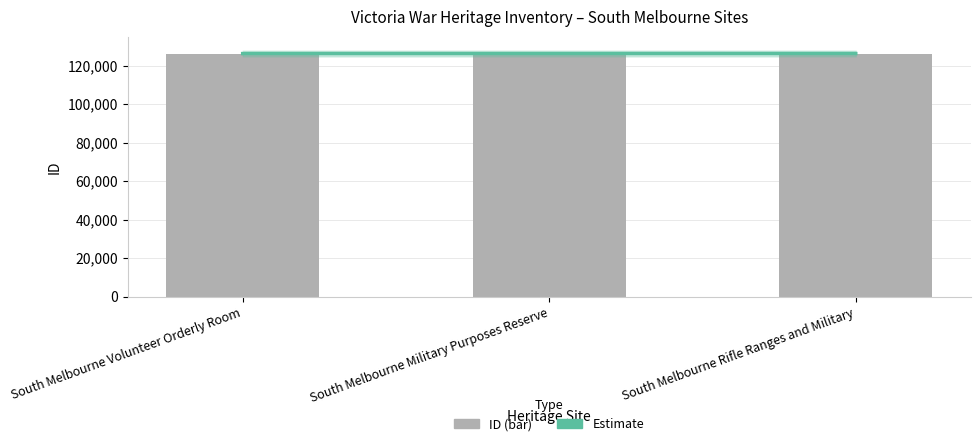

The value of ID at South Melbourne Rifle Ranges and Military is 126232. True or false?

True